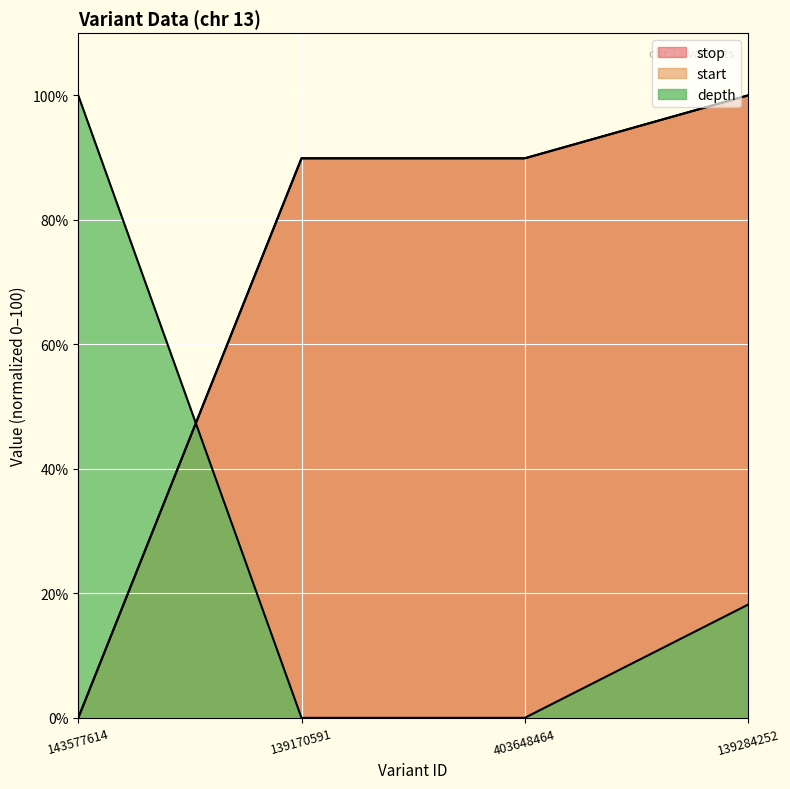

Where does the depth series first go above 18?

143577614